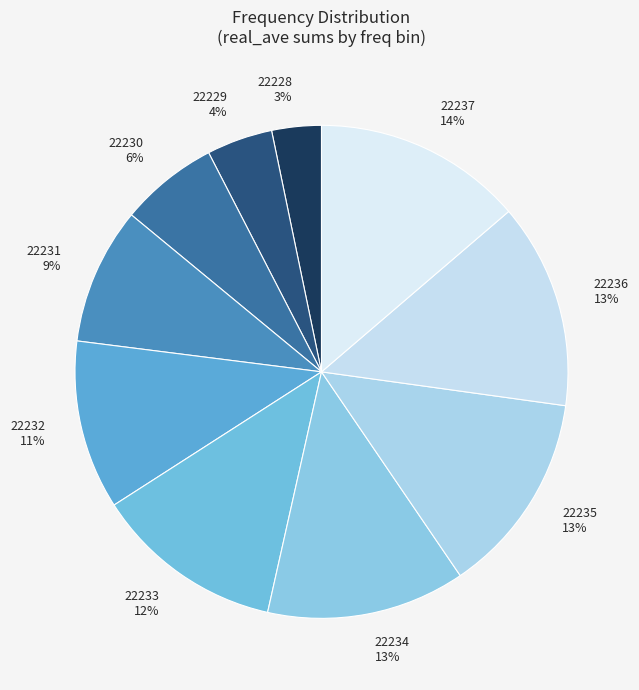

What is the smallest slice in the pie chart?

22228